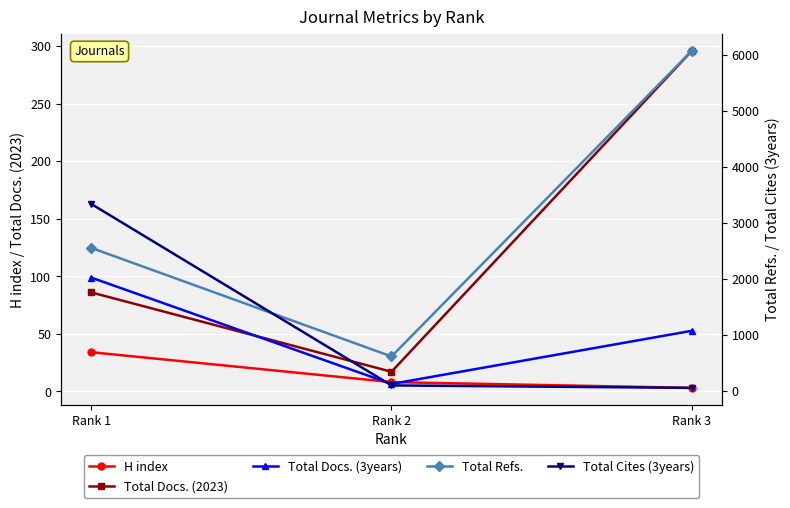

Reading right to left, extract all data points from this chart.

H index: 3	8	34
Total Docs. (2023): 296	17	86
Total Docs. (3years): 1071	120	2023
Total Refs.: 6080	612	2555
Total Cites (3years): 50	94	3341